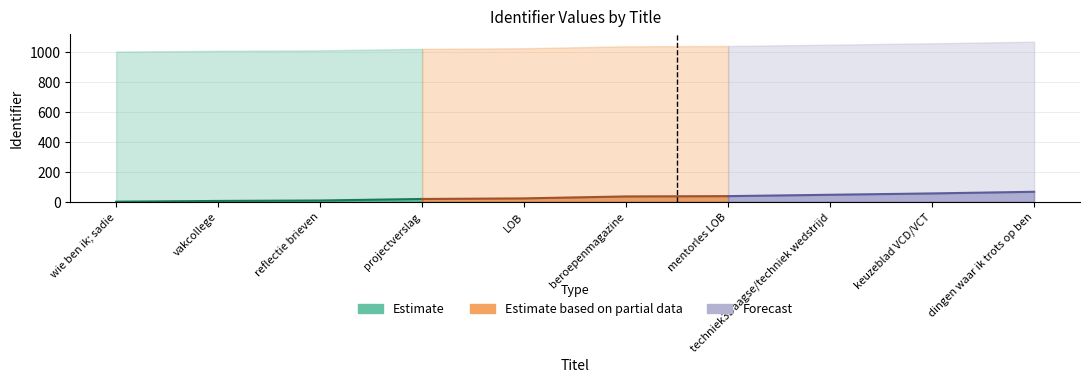

Which has a higher value, keuzeblad VCD/VCT or vakcollege?

keuzeblad VCD/VCT